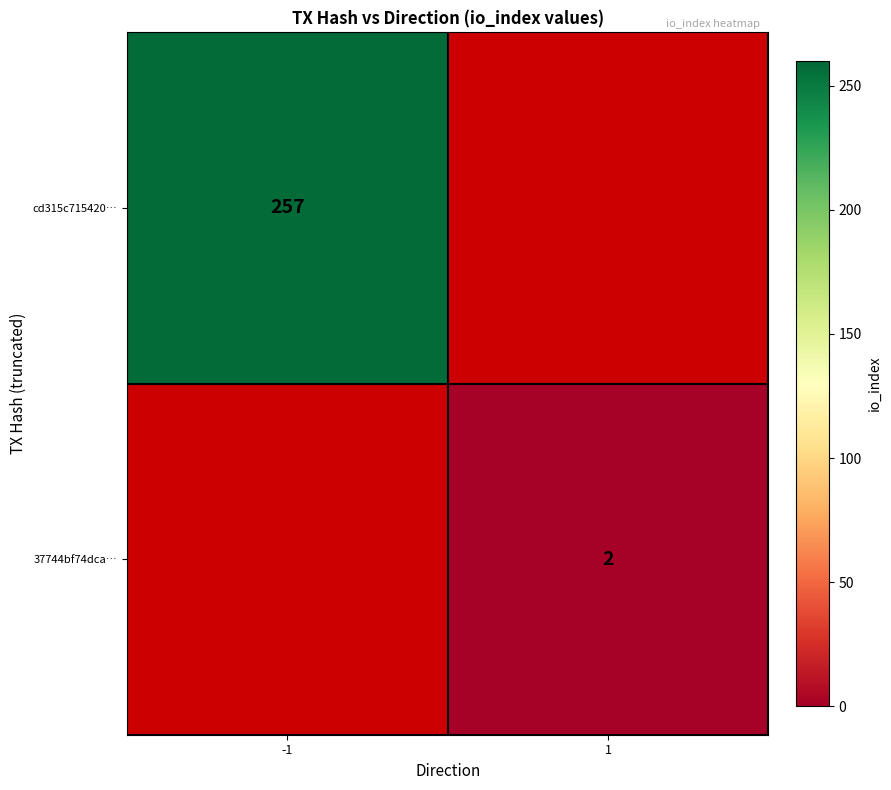

Is it true that cd315c715420… equals 257 at -1?

True